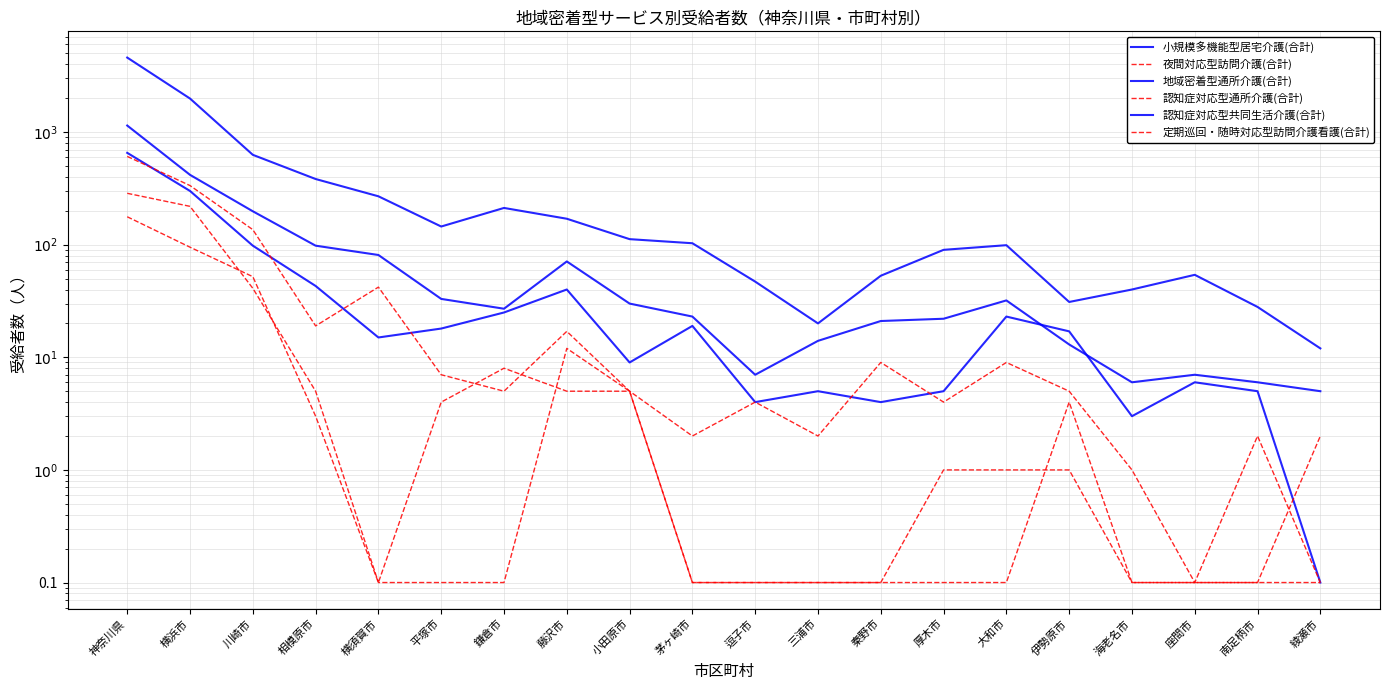

Reading right to left, list all the values displayed in this chart.

小規模多機能型居宅介護(合計): 綾瀬市=0.1	南足柄市=5.0	座間市=6.0	海老名市=3.0	伊勢原市=17.0	大和市=23.0	厚木市=5.0	秦野市=4.0	三浦市=5.0	逗子市=4.0	茅ヶ崎市=19.0	小田原市=9.0	藤沢市=40.0	鎌倉市=25.0	平塚市=18.0	横須賀市=15.0	相模原市=43.0	川崎市=98.0	横浜市=300.0	神奈川県=654.0
夜間対応型訪問介護(合計): 綾瀬市=0.1	南足柄市=0.1	座間市=0.1	海老名市=0.1	伊勢原市=4.0	大和市=0.1	厚木市=0.1	秦野市=0.1	三浦市=0.1	逗子市=0.1	茅ヶ崎市=0.1	小田原市=5.0	藤沢市=12.0	鎌倉市=0.1	平塚市=0.1	横須賀市=0.1	相模原市=5.0	川崎市=41.0	横浜市=219.0	神奈川県=286.0
地域密着型通所介護(合計): 綾瀬市=12.0	南足柄市=28.0	座間市=54.0	海老名市=40.0	伊勢原市=31.0	大和市=99.0	厚木市=90.0	秦野市=53.0	三浦市=20.0	逗子市=47.0	茅ヶ崎市=103.0	小田原市=112.0	藤沢市=170.0	鎌倉市=212.0	平塚市=145.0	横須賀市=269.0	相模原市=383.0	川崎市=628.0	横浜市=1985.0	神奈川県=4587.0
認知症対応型通所介護(合計): 綾瀬市=0.1	南足柄市=2.0	座間市=0.1	海老名市=1.0	伊勢原市=5.0	大和市=9.0	厚木市=4.0	秦野市=9.0	三浦市=2.0	逗子市=4.0	茅ヶ崎市=2.0	小田原市=5.0	藤沢市=17.0	鎌倉市=5.0	平塚市=7.0	横須賀市=42.0	相模原市=19.0	川崎市=136.0	横浜市=335.0	神奈川県=608.0
認知症対応型共同生活介護(合計): 綾瀬市=5.0	南足柄市=6.0	座間市=7.0	海老名市=6.0	伊勢原市=13.0	大和市=32.0	厚木市=22.0	秦野市=21.0	三浦市=14.0	逗子市=7.0	茅ヶ崎市=23.0	小田原市=30.0	藤沢市=71.0	鎌倉市=27.0	平塚市=33.0	横須賀市=81.0	相模原市=98.0	川崎市=198.0	横浜市=417.0	神奈川県=1143.0
定期巡回・随時対応型訪問介護看護(合計): 綾瀬市=2.0	南足柄市=0.1	座間市=0.1	海老名市=0.1	伊勢原市=1.0	大和市=1.0	厚木市=1.0	秦野市=0.1	三浦市=0.1	逗子市=0.1	茅ヶ崎市=0.1	小田原市=5.0	藤沢市=5.0	鎌倉市=8.0	平塚市=4.0	横須賀市=0.1	相模原市=3.0	川崎市=52.0	横浜市=95.0	神奈川県=177.0